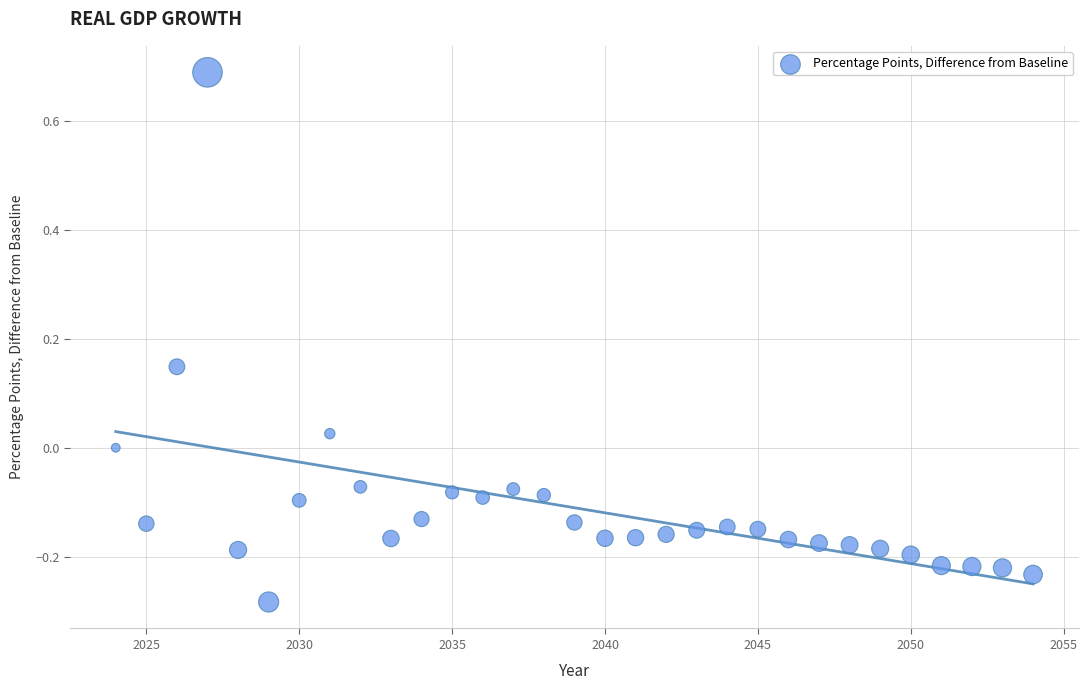

What is the range of X values (max minus min)?

30.0